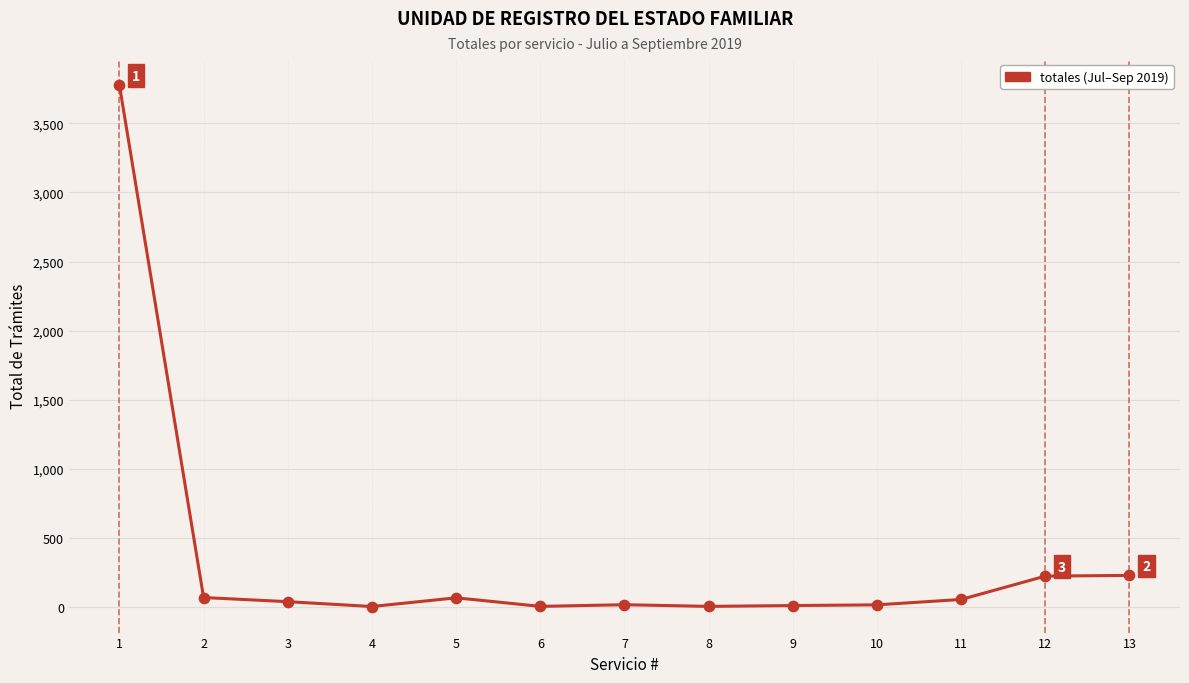

What is the change in value from 1 to 7?

-3759